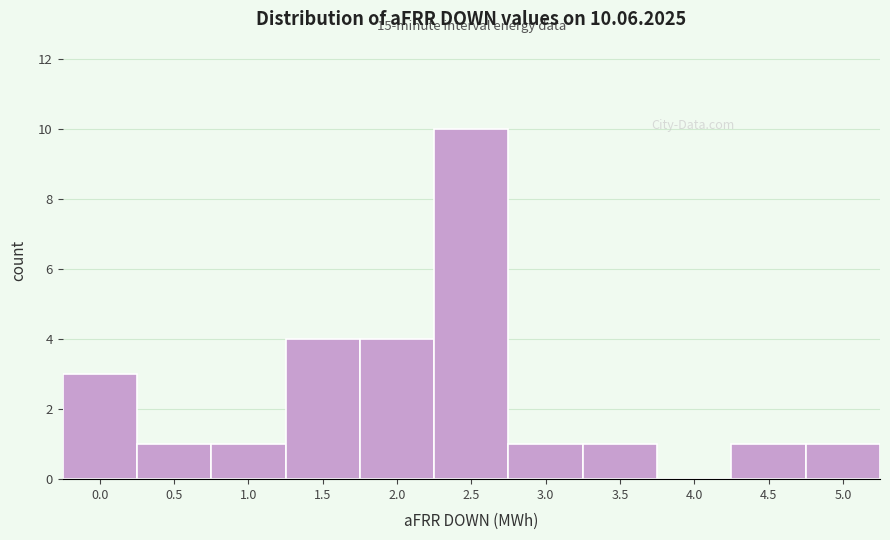

Reading left to right, what are all the values shown in this chart?

0.0=3	0.5=1	1.0=1	1.5=4	2.0=4	2.5=10	3.0=1	3.5=1	4.0=0	4.5=1	5.0=1